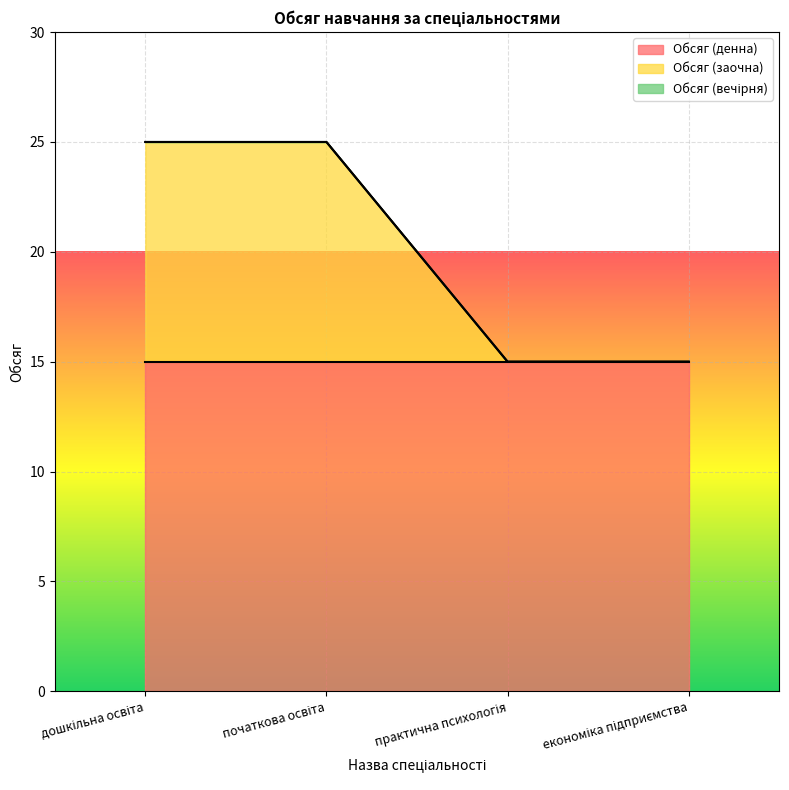

Is the value of Обсяг (заочна) at практична психологія greater than the value of Обсяг (вечірня) at початкова освіта?

No